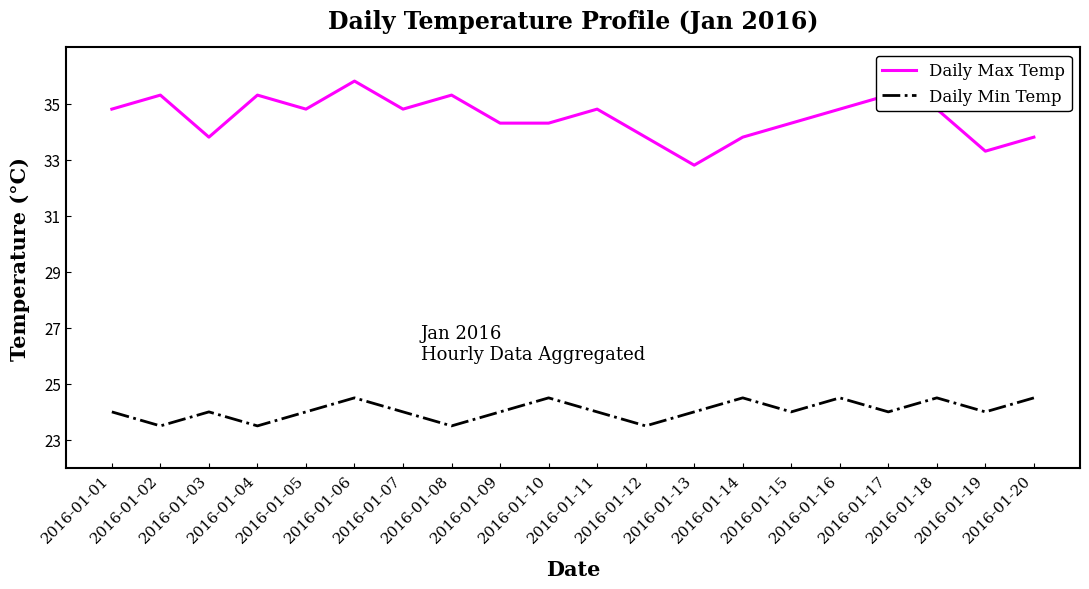

Is the value of Daily Max Temp at 2016-01-05 greater than the value of Daily Min Temp at 2016-01-14?

Yes